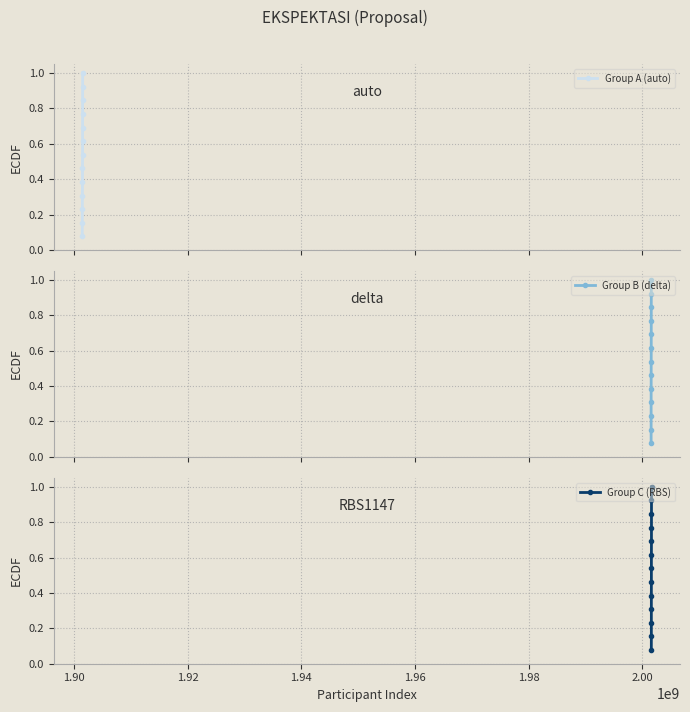

True or false: Group C (RBS) and Group A (auto) cross at least once.

False